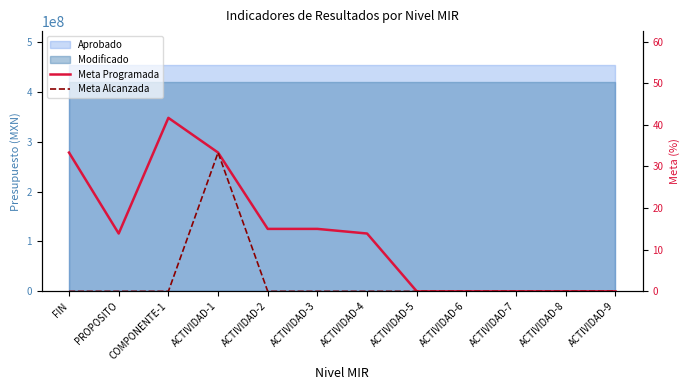

The value of Meta Alcanzada at ACTIVIDAD-2 is -18.0. True or false?

False